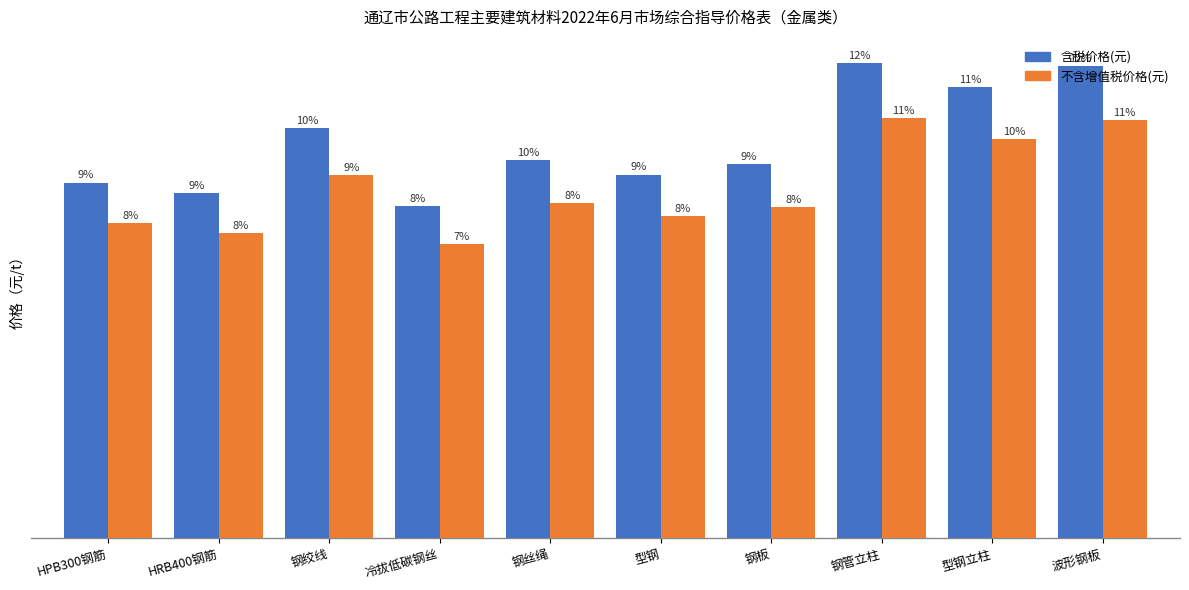

What is the average value of the 含税价格(元) series?

5740